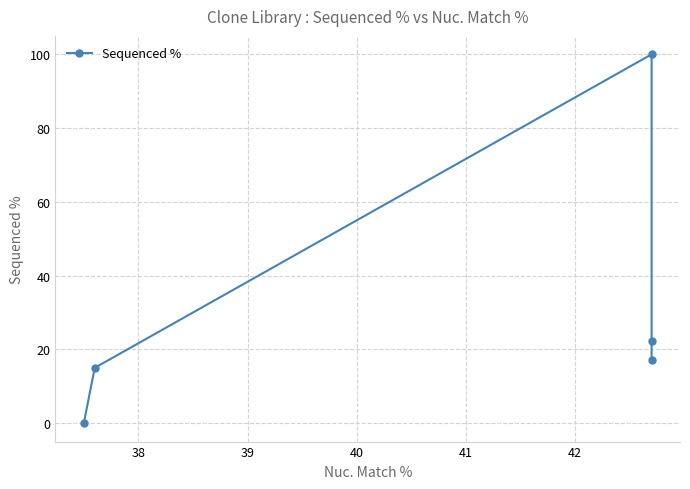

What is the difference between the second highest and minimum values?

22.3